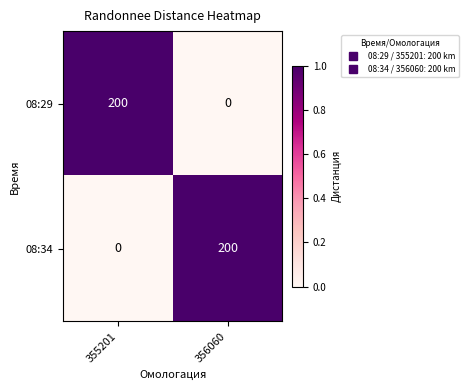

What is the average value of the 08:29 series?

100